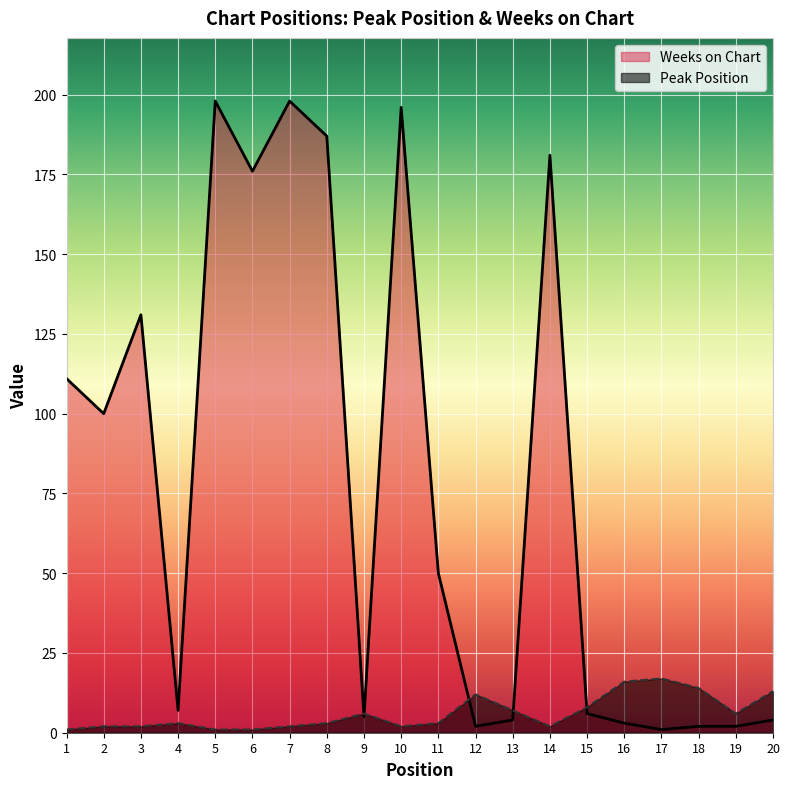

List the labels in order of Peak Position value, smallest first.

1, 5, 6, 2, 3, 7, 10, 14, 4, 8, 11, 9, 19, 13, 15, 12, 20, 18, 16, 17